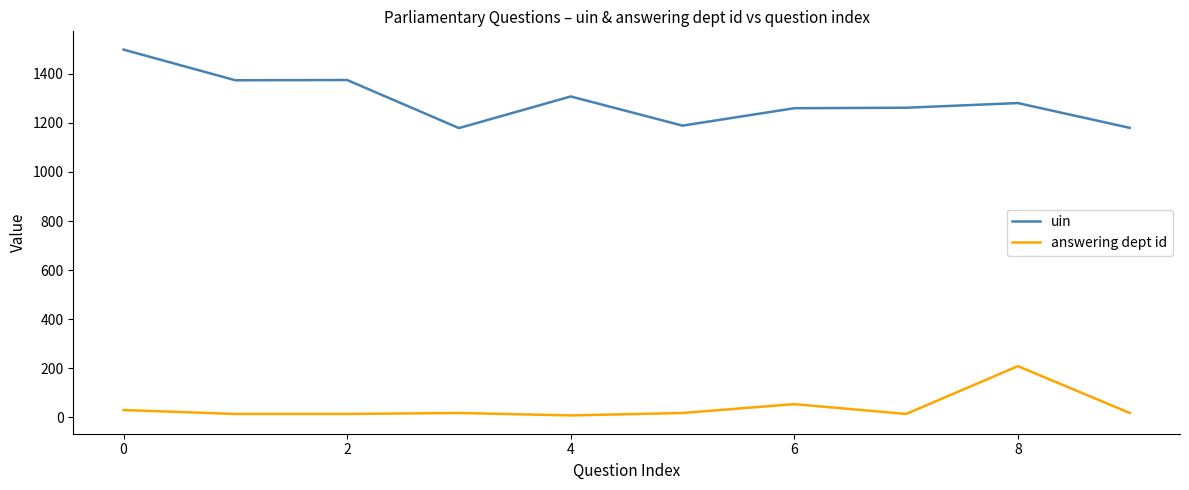

Rank the series by their maximum value, from highest to lowest.

uin, answering dept id